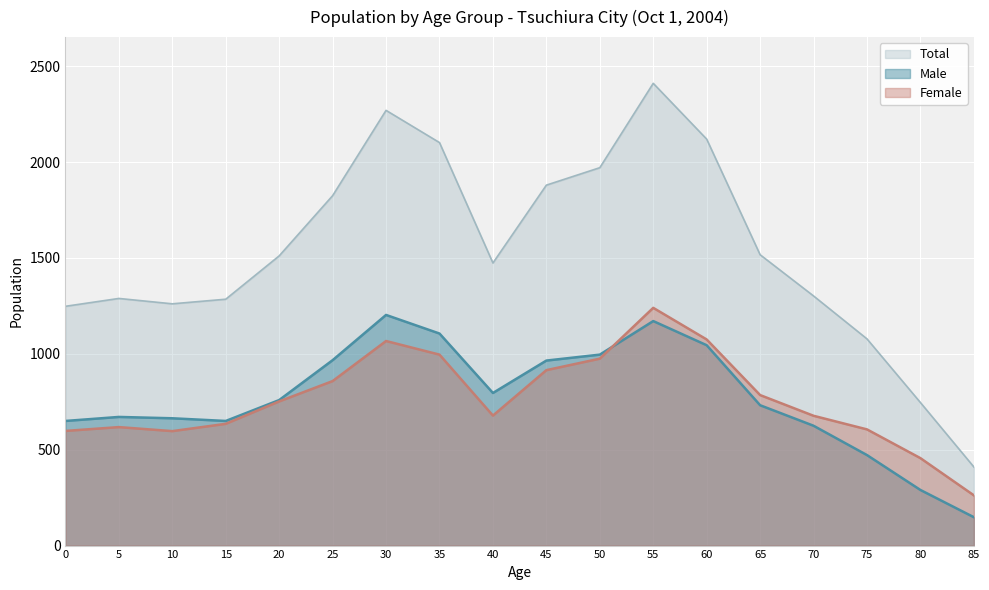

True or false: Female and Male intersect in this chart.

True